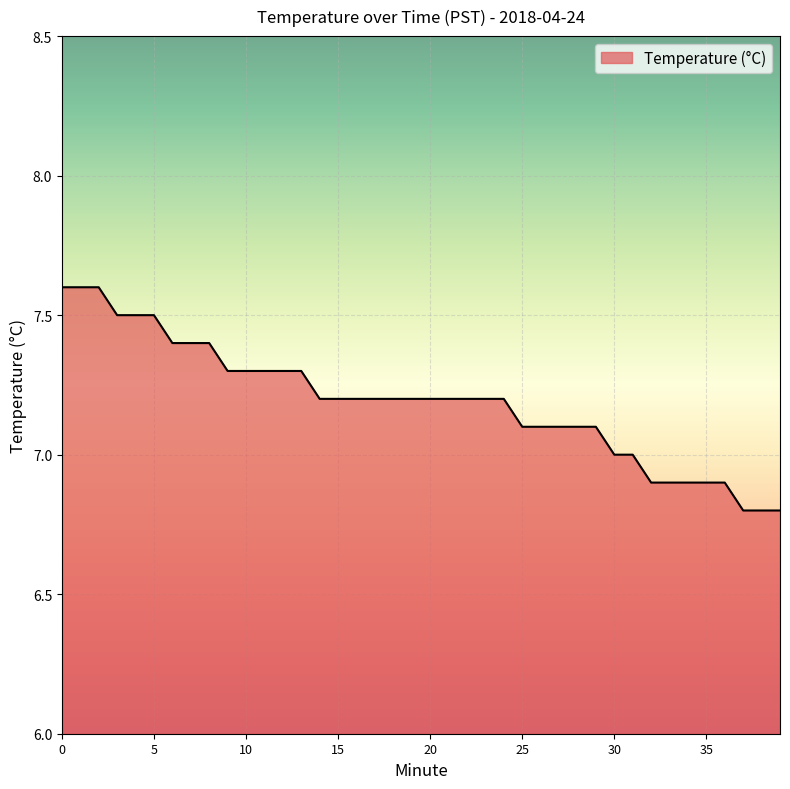

What is the difference between the maximum and minimum values?

0.8